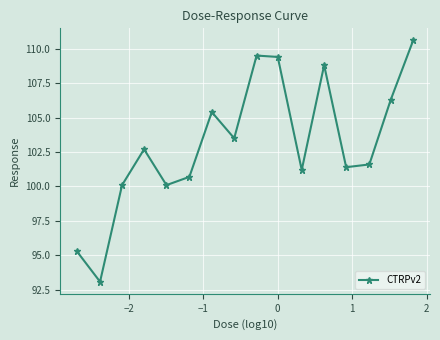

Reading left to right, list all the values displayed in this chart.

95.3	93.1	100.1	102.7	100.1	100.7	105.4	103.5	109.5	109.4	101.2	108.8	101.4	101.6	106.3	110.6